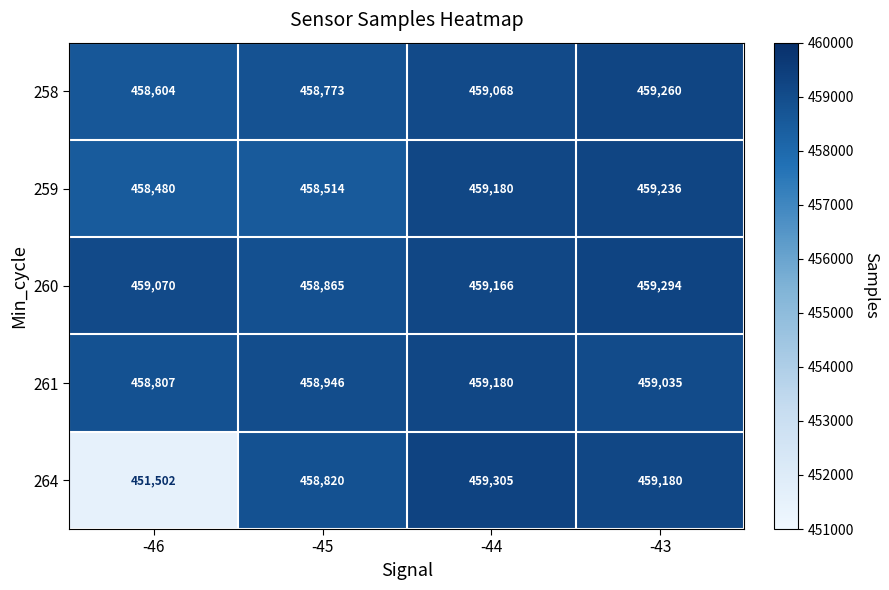

The 259 series shows 669698 at -46. True or false?

False